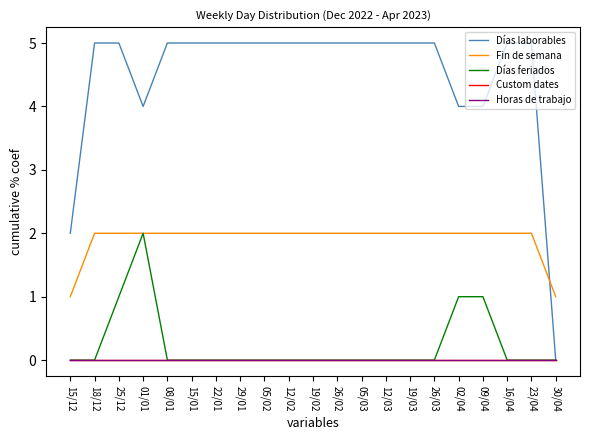

List the series in order of their peak value, highest first.

Días laborables, Fin de semana, Días feriados, Custom dates, Horas de trabajo